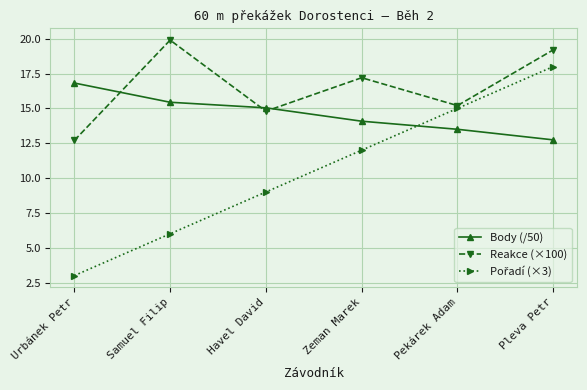

List the labels in order of Body (/50) value, smallest first.

Pleva Petr, Pekárek Adam, Zeman Marek, Havel David, Samuel Filip, Urbánek Petr